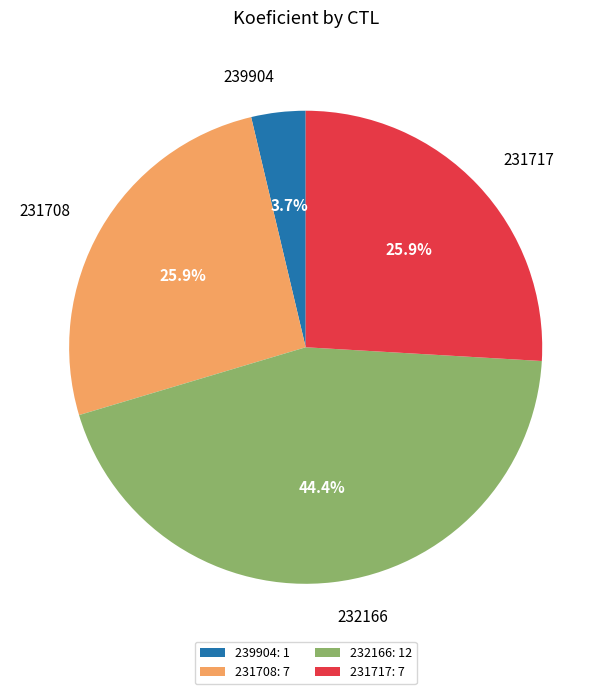

How many segments does this pie chart have?

4